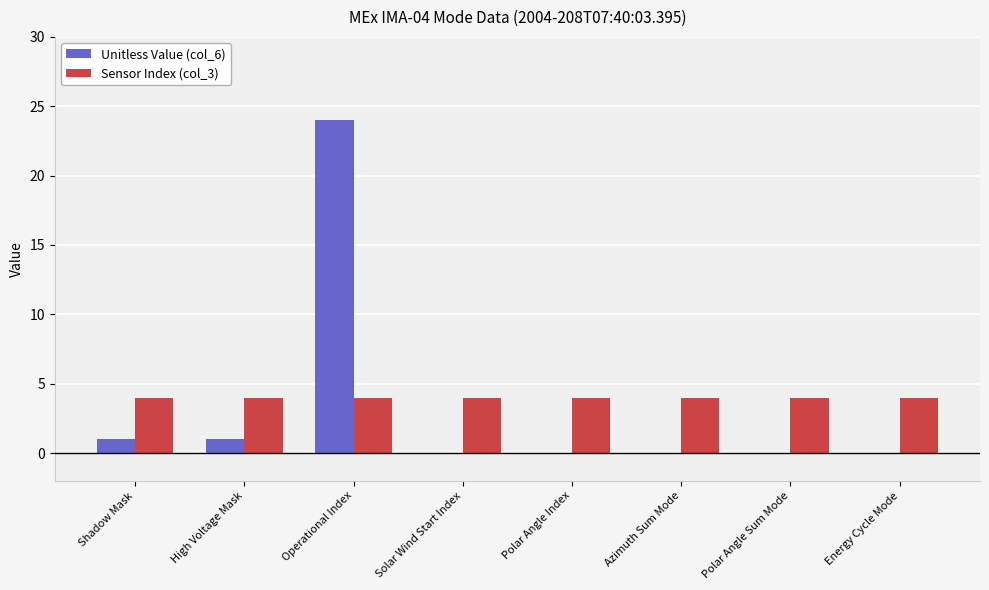

Does the chart contain stacked bars?

No